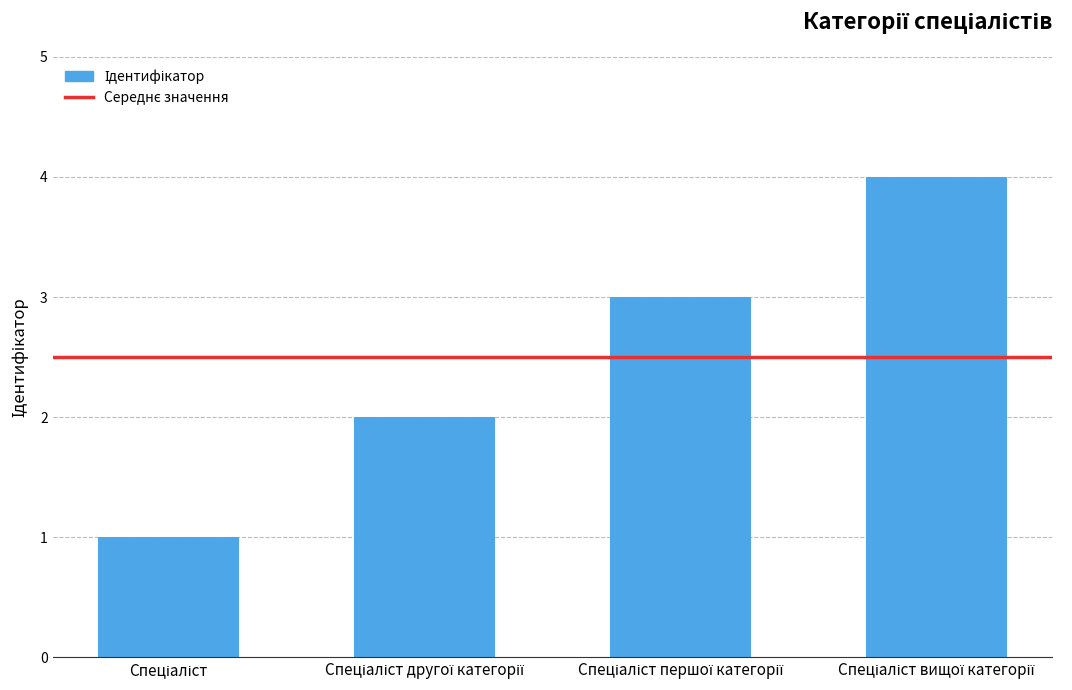

Reading right to left, transcribe all the data shown in this chart.

4	3	2	1